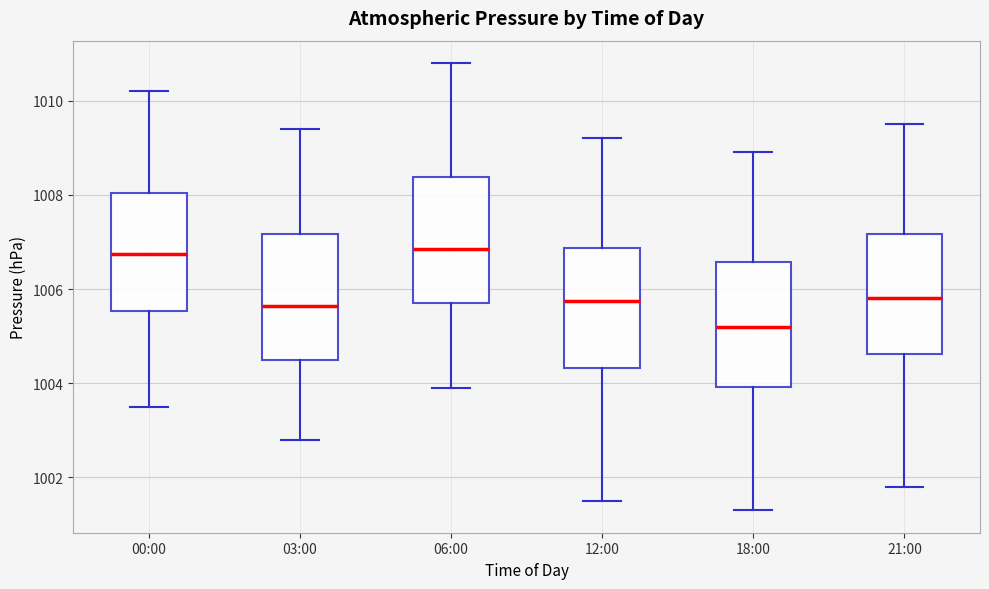

Which box has the lowest median line?

18:00